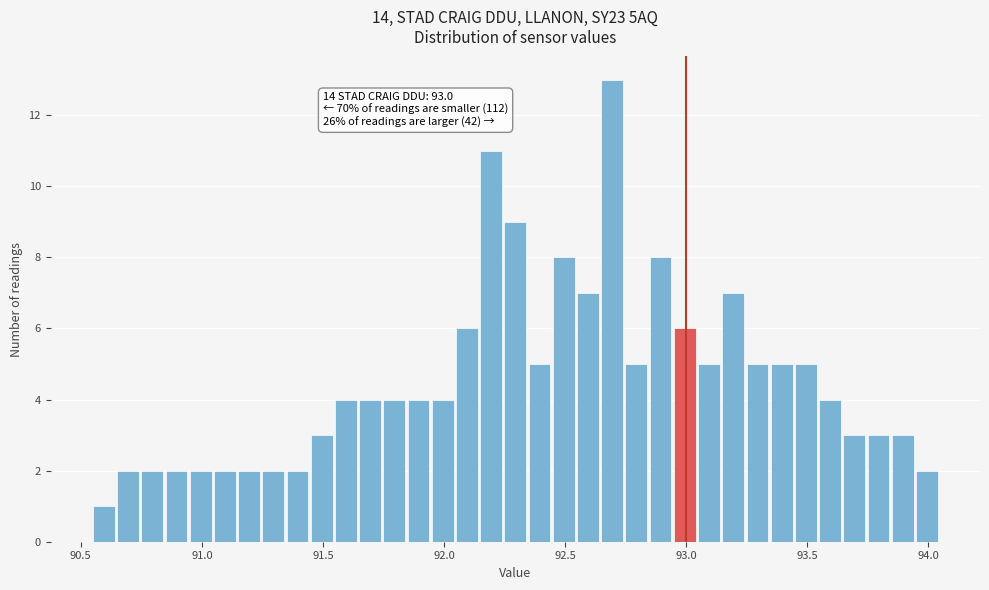

Read against the x-axis, roughly where is the centre of the tallest bar?

92.70